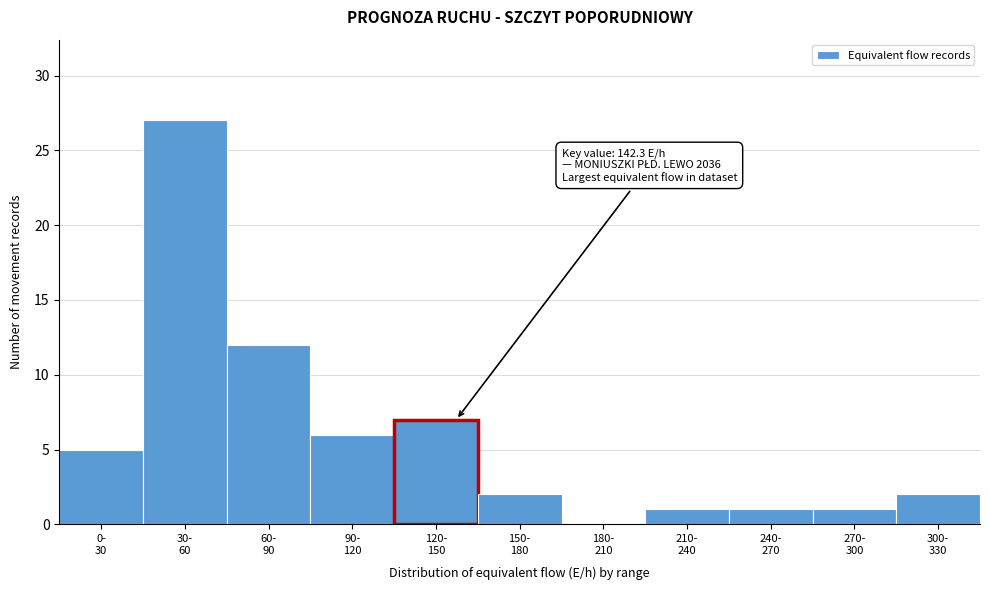

What is the sum of all values?

64